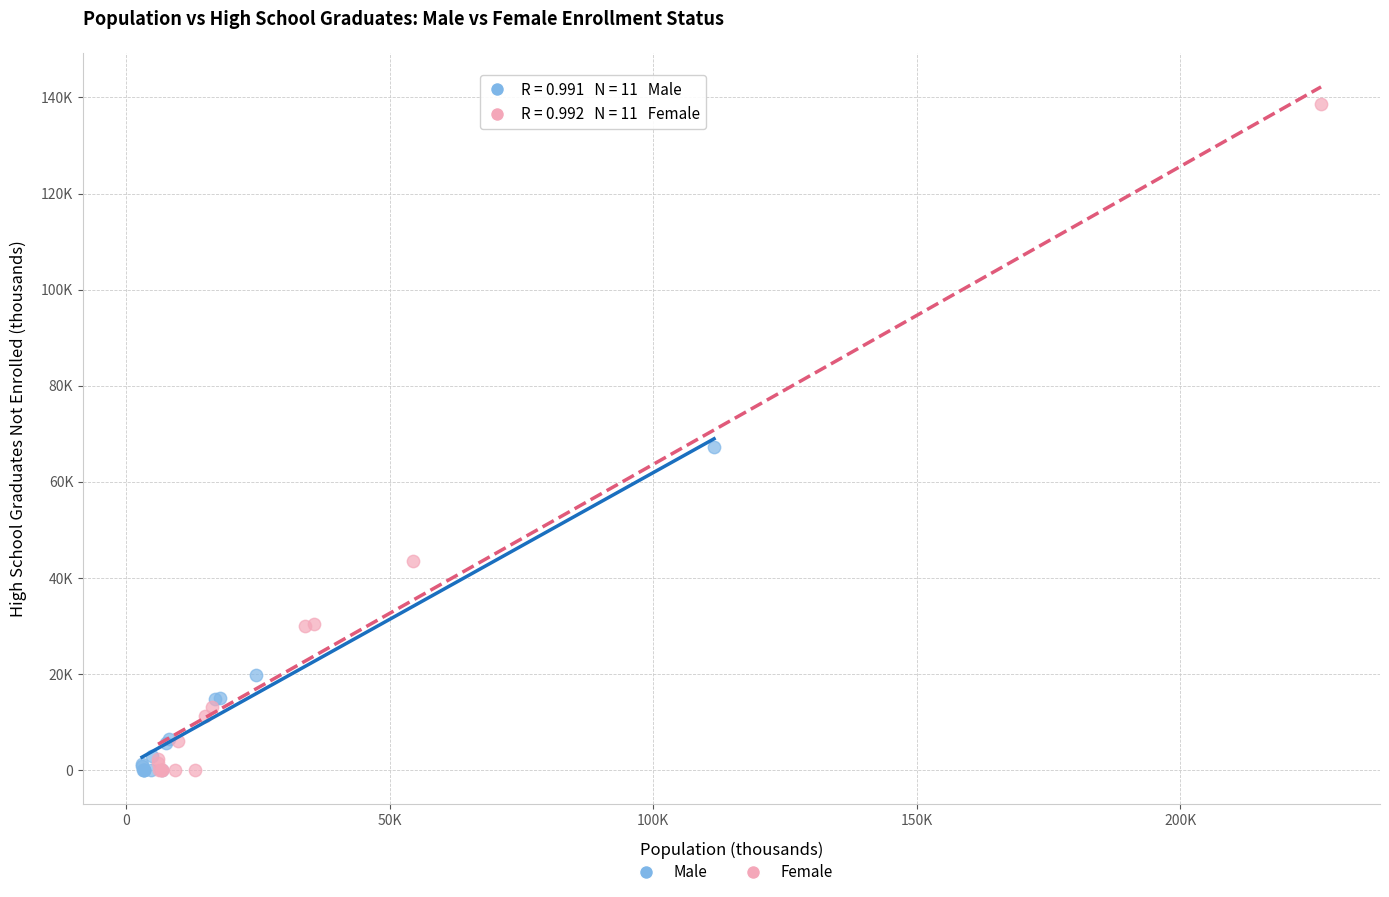

What are all the series names shown in the legend?

Male, Female